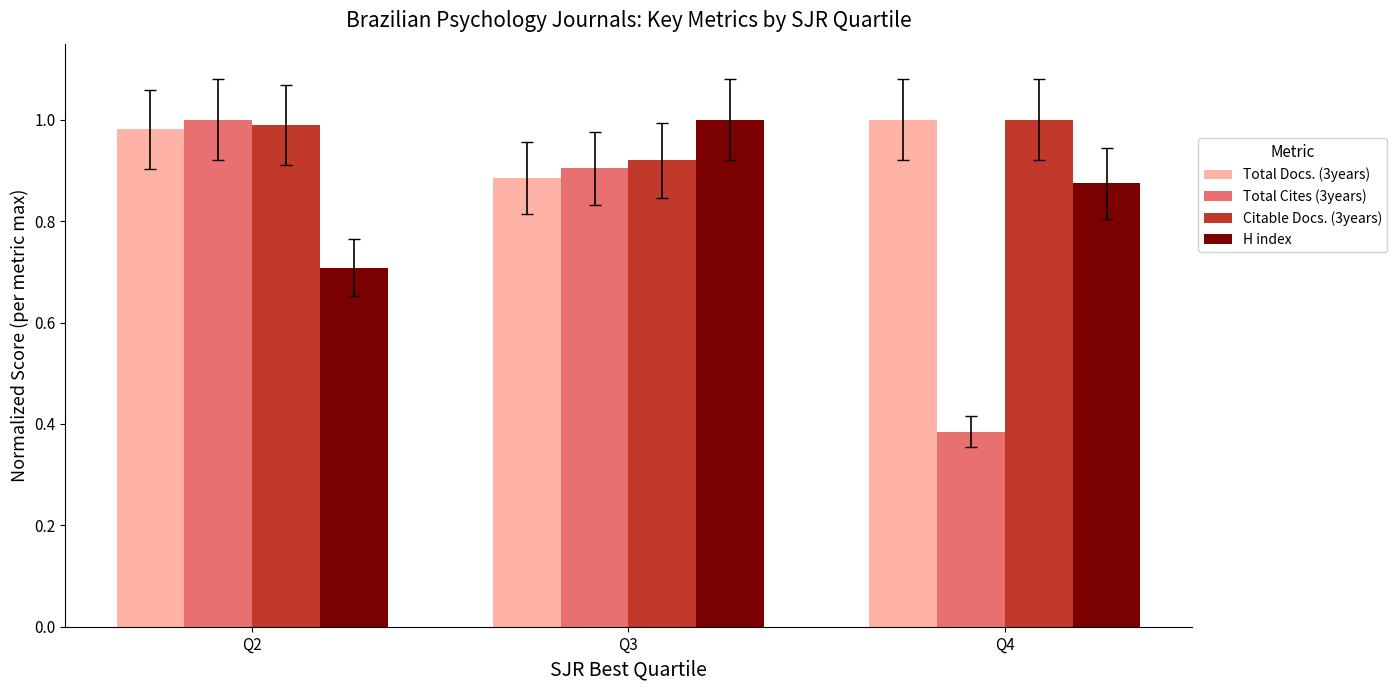

Are the bars horizontal?

No